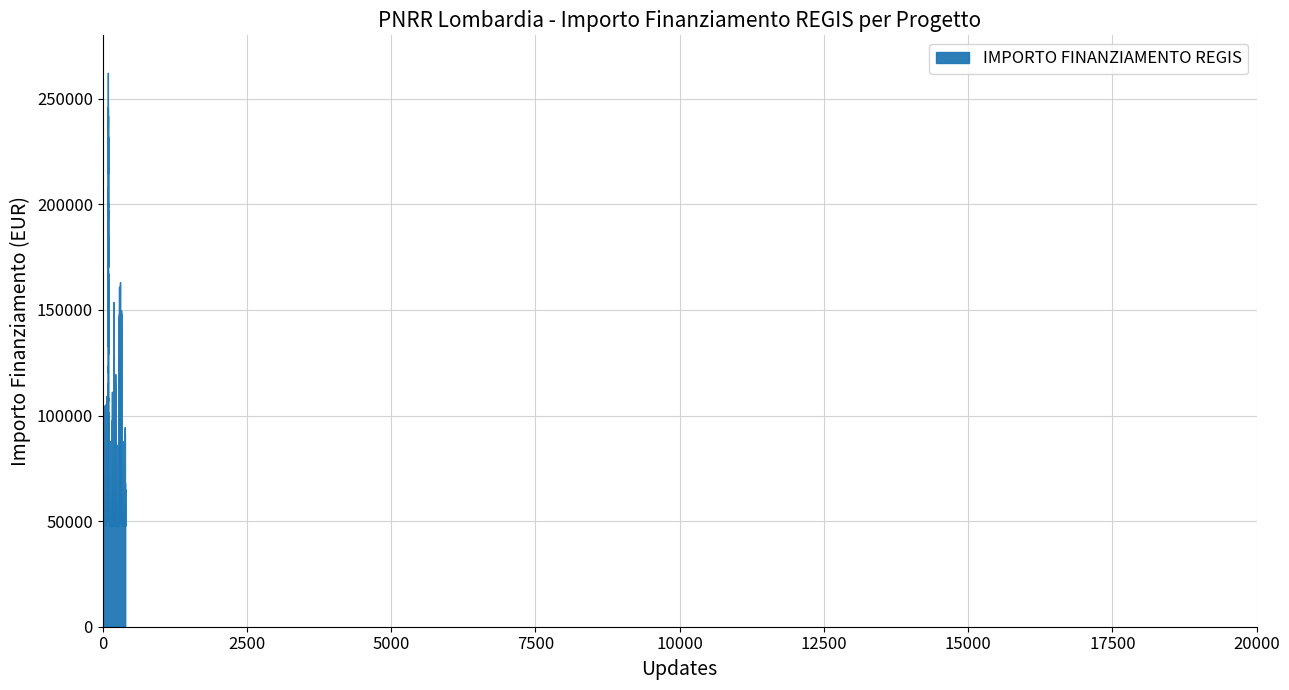

List the labels in order of value, smallest first.

D91C22000010006, D51C22000160006, B81C22002330006, D61C22000400006, J61C22000590006, I11C22000570006, C71C22000540006, J61C22000540006, J31C22000360006, H31C22000410006, C41C22000470006, G11C22000730006, I31C22000770006, E71C22000400006, J81C22000640006, G51C22000290006, H31C22001000006, H91C22000660006, D31C22000600006, B31C22000400006, I91C22000430006, B61C22000490006, D11C22000320006, J61C22000380006, H21C22000300006, C11C22000360006, H31C22000320006, H11C22000610006, E21C22000260006, F61C22001060006, F61C22000510006, H41C22000330006, I91C22000370006, J71C22000290006, H11C22000390006, C21C22000270006, D81C22000840006, B61C22000420006, F11C22000470001, I21C22000260006